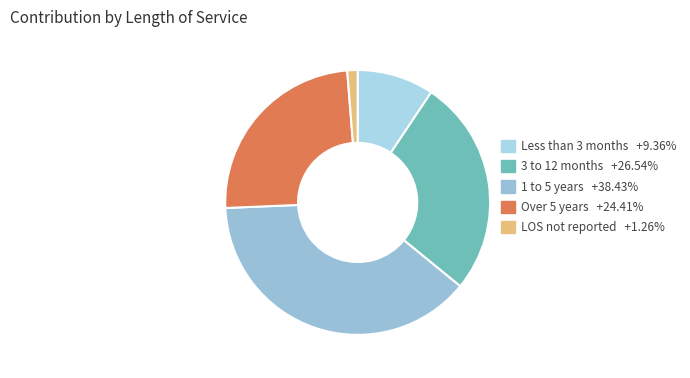

Which has a higher value, 1 to 5 years or Less than 3 months?

1 to 5 years